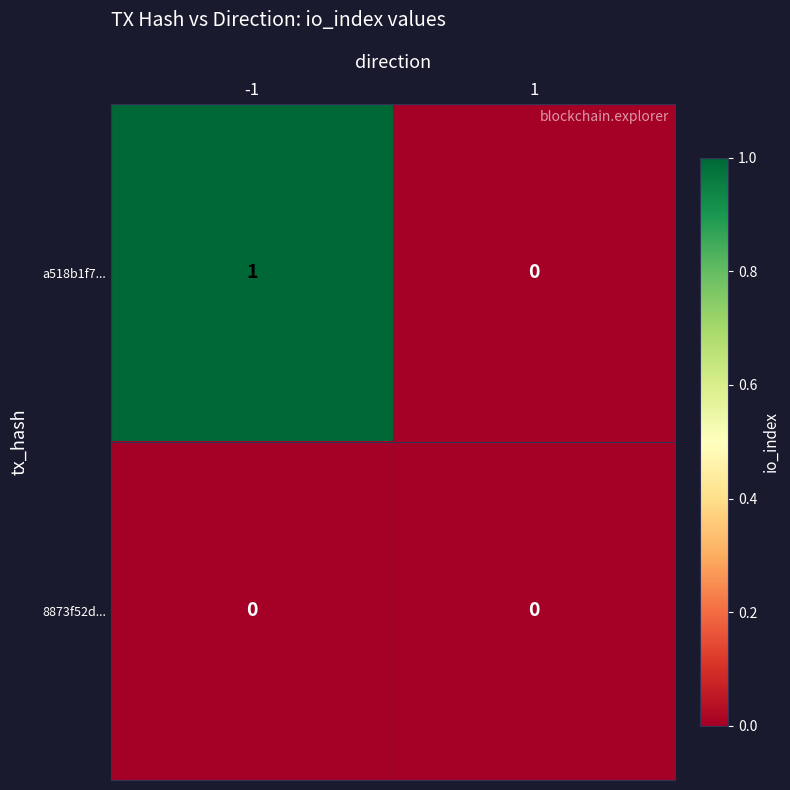

Reading left to right, extract all data points from this chart.

a518b1f7...: -1=1	1=0
8873f52d...: -1=0	1=0